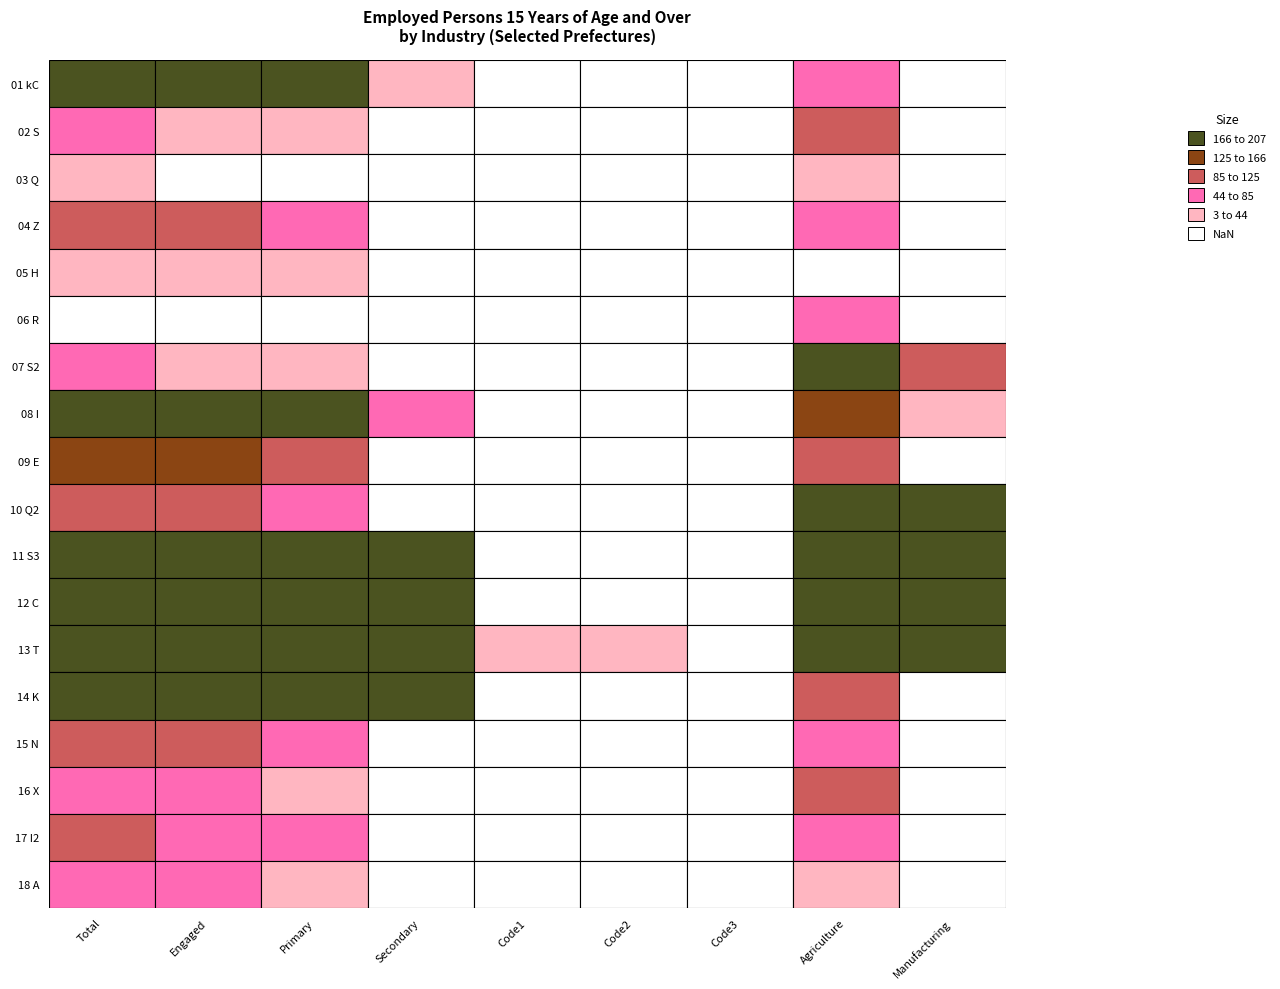

Rank the categories by 02 S value from lowest to highest.

5, 6, 4, 3, 8, 2, 1, 0, 7